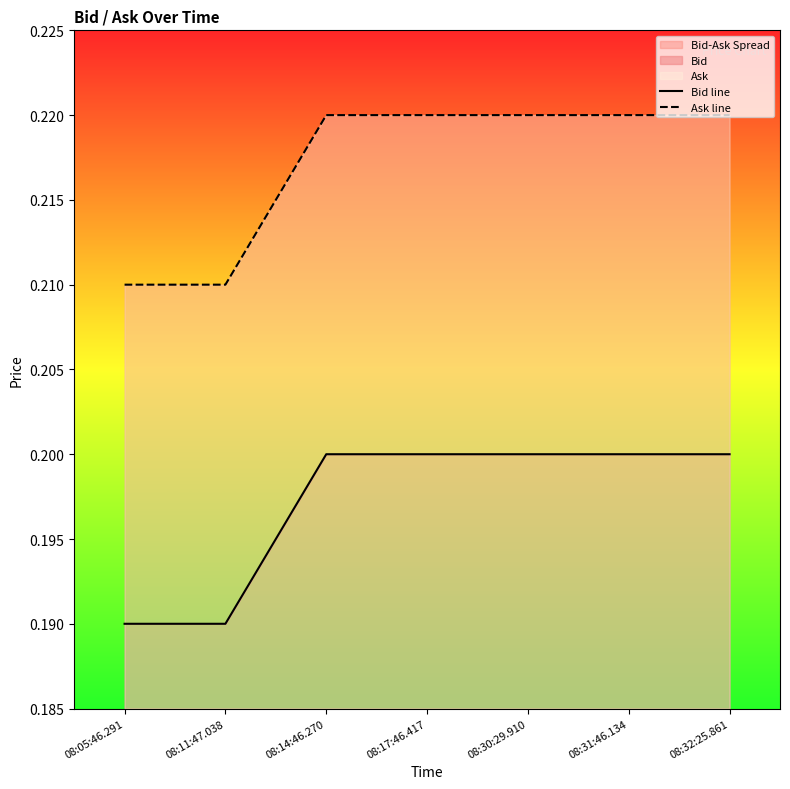

What is the label of the 3rd point from the right?

08:30:29.910